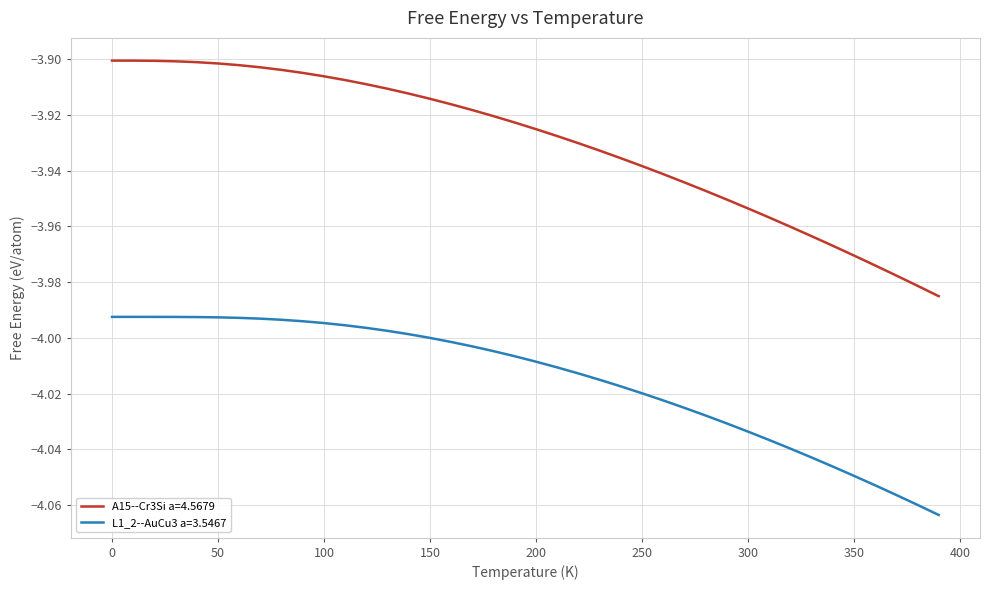

Which series has the widest spread of values?

A15--Cr3Si a=4.5679